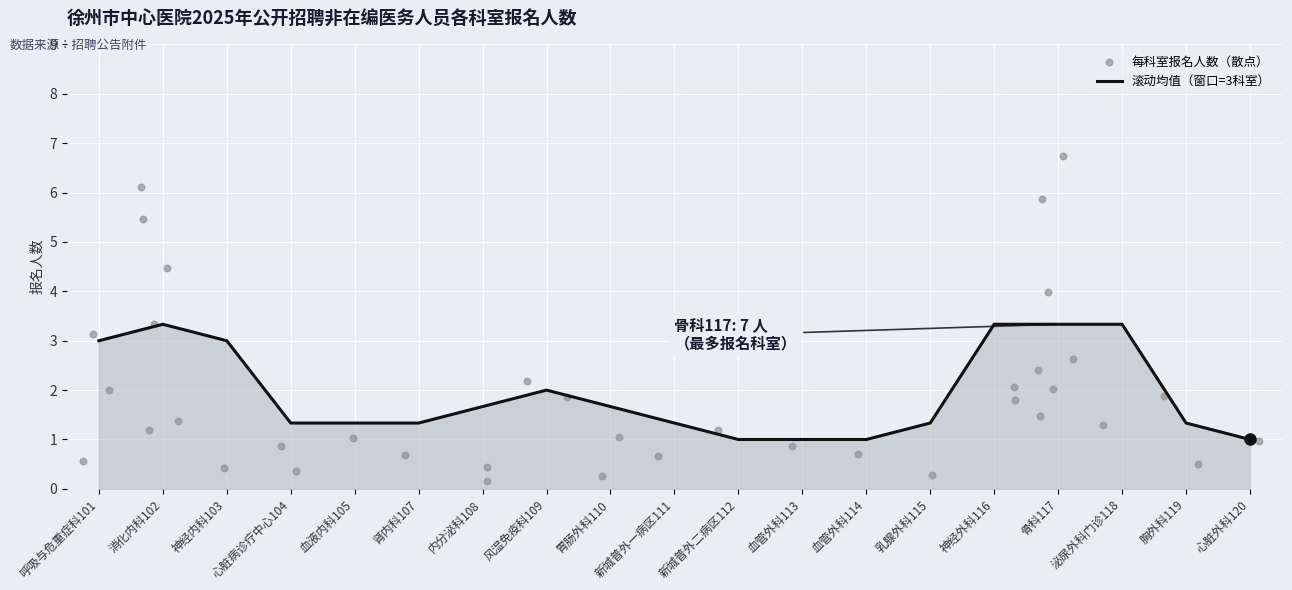

What is the change in value from 肾内科107 to 骨科117?

+6